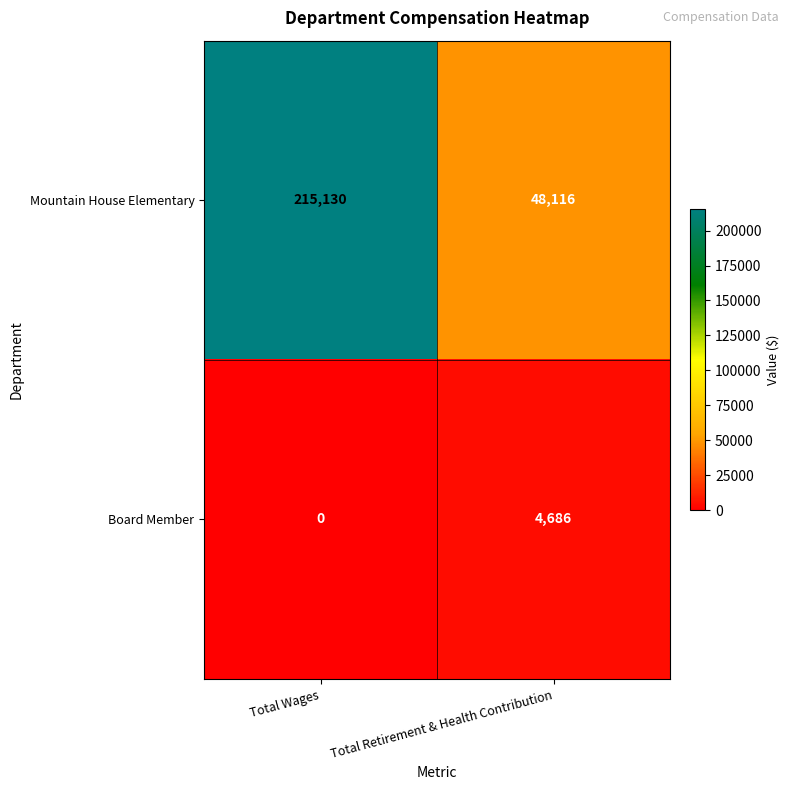

Rank the series at Total Retirement & Health Contribution from lowest to highest value.

Board Member, Mountain House Elementary